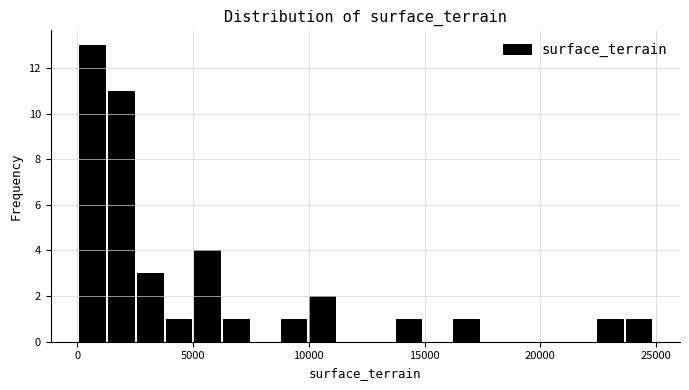

Around what value on the x-axis is the tallest bar? Give the approximate position of its centre, as read against the axis.

500